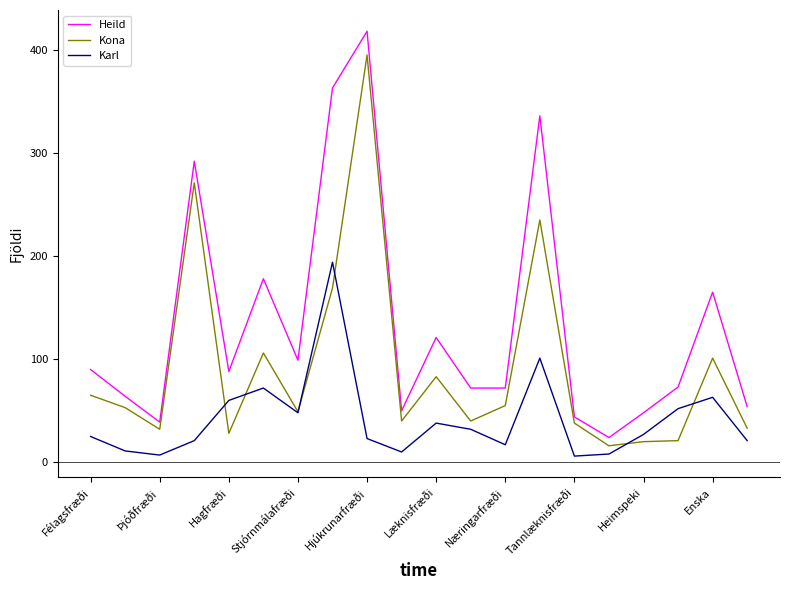

True or false: Kona has more than 0 points higher than both neighbors.

True